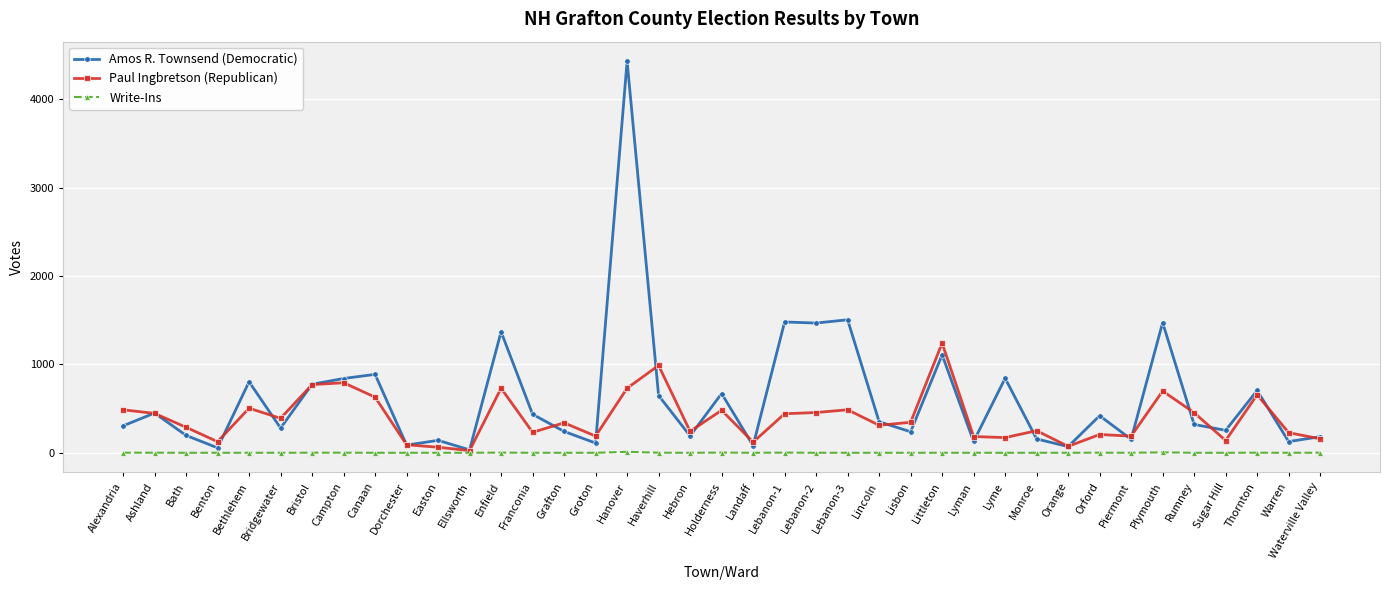

What is the label of the 19th point from the right?

Landaff